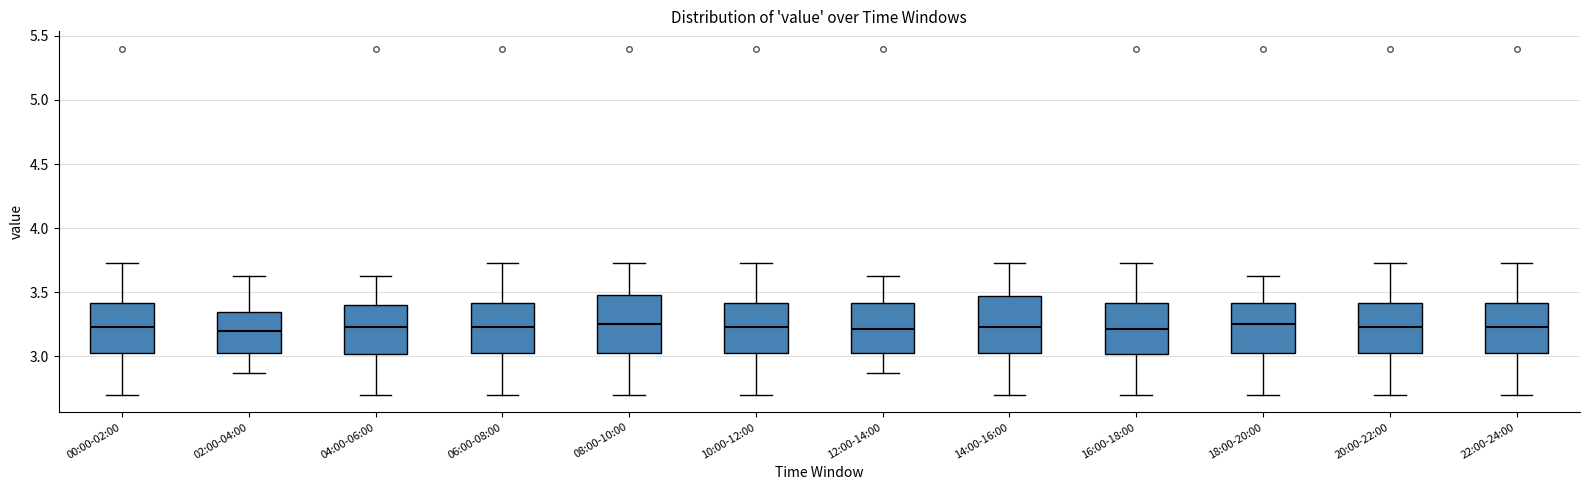

Where is the upper edge of the box for 20:00-22:00 on the y-axis? The values are not printed on the chart, so give them approximately, as read against the axis.

3.40